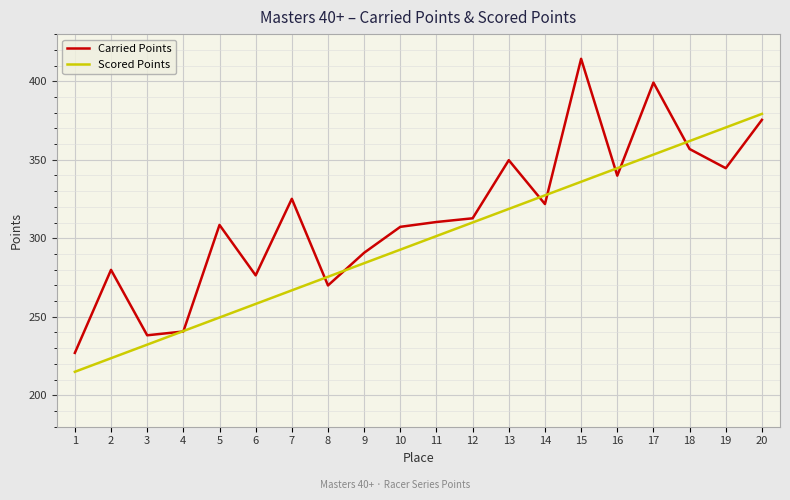

How many values in the Carried Points series are below 312?

10